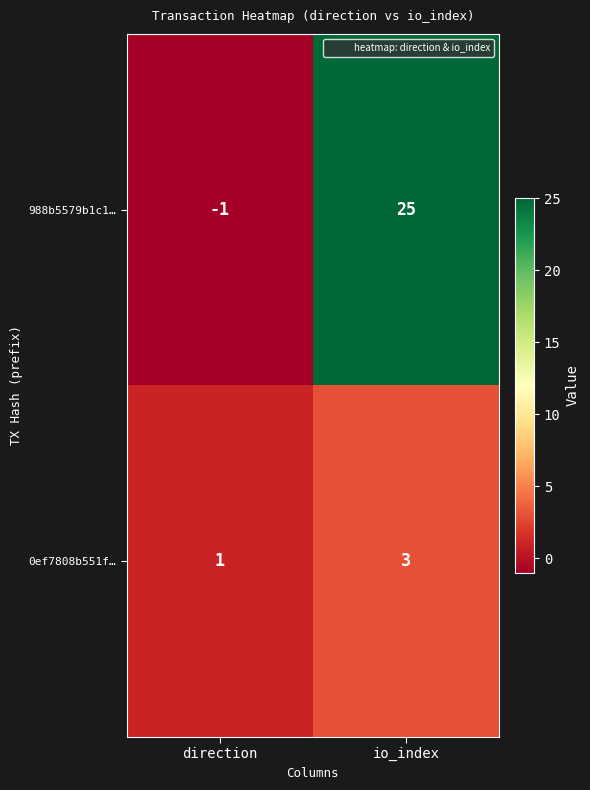

What is the sum of all 988b5579b1c1… values?

24